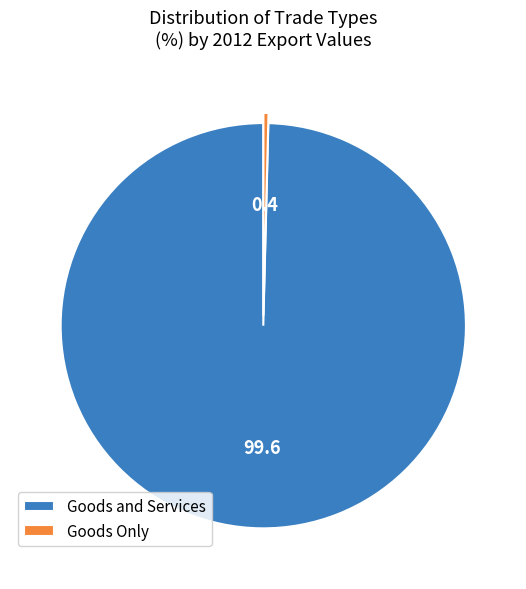

Which has a higher value, Goods Only or Goods and Services?

Goods and Services